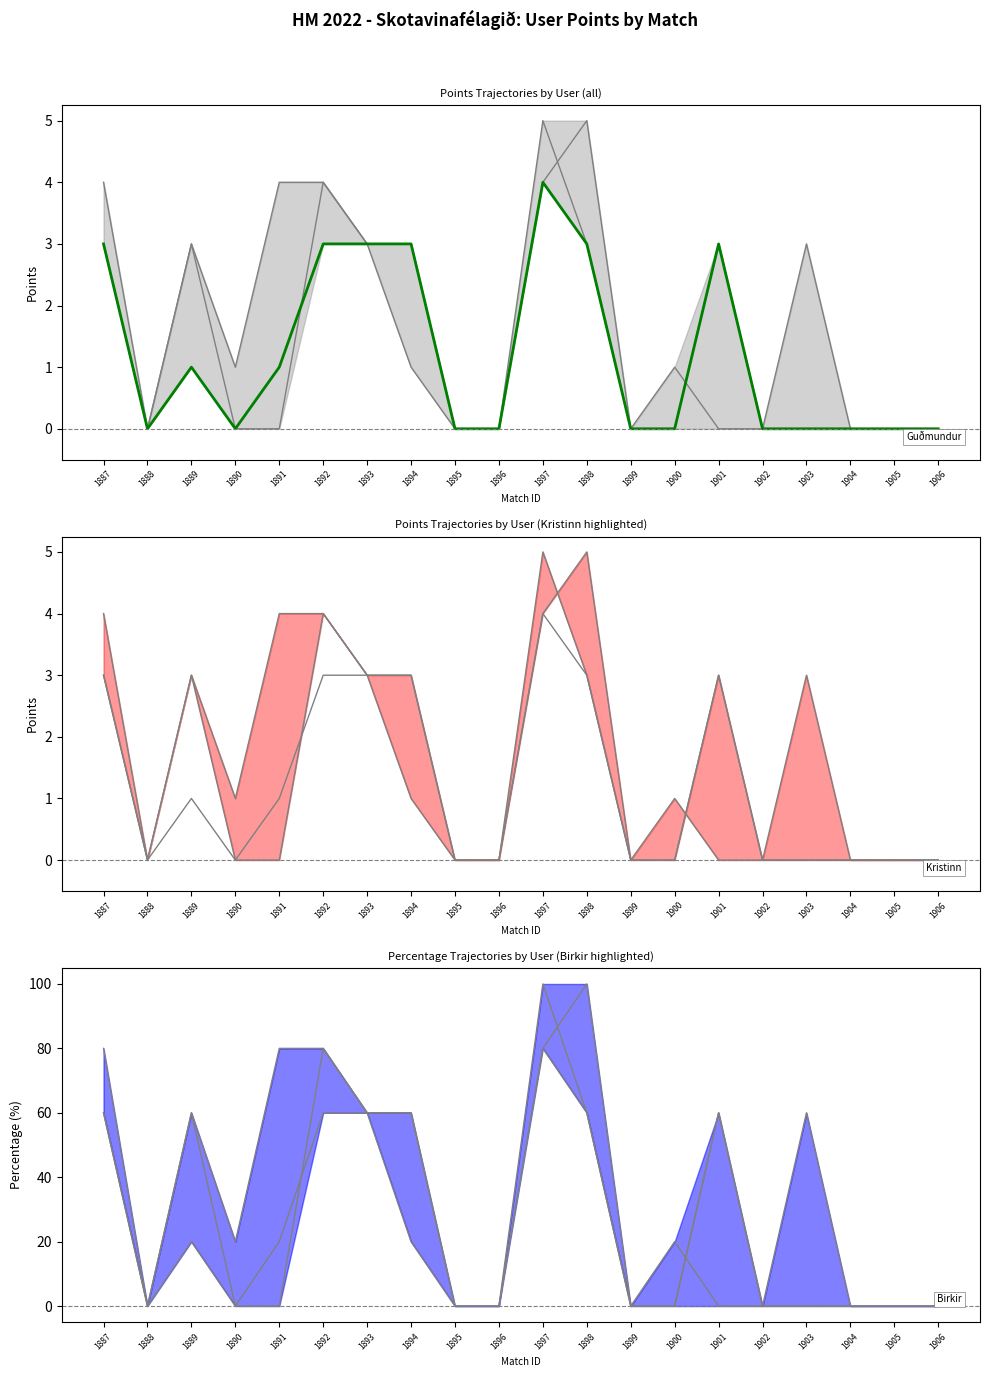

How many Kristinn values are between 0 and 60?

16